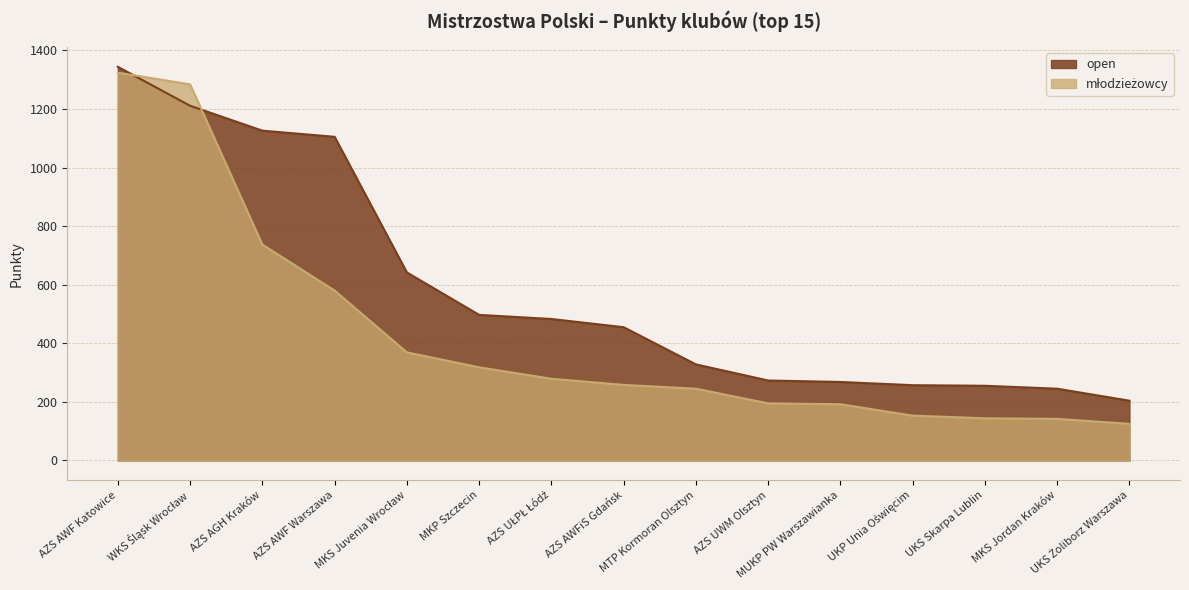

What is the difference between the maximum and minimum values in the open series?

1140